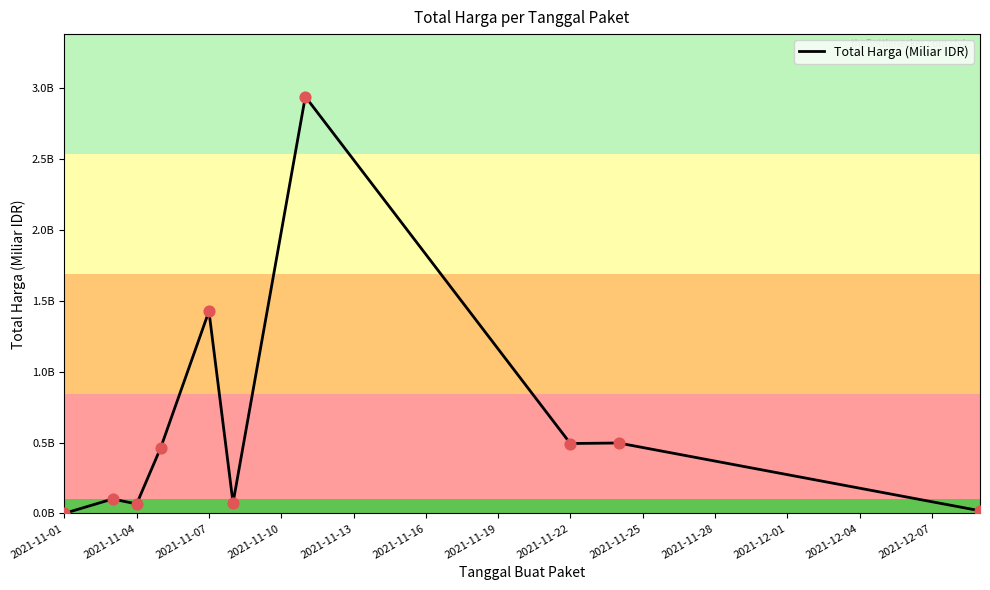

Does the chart have visible grid lines?

No